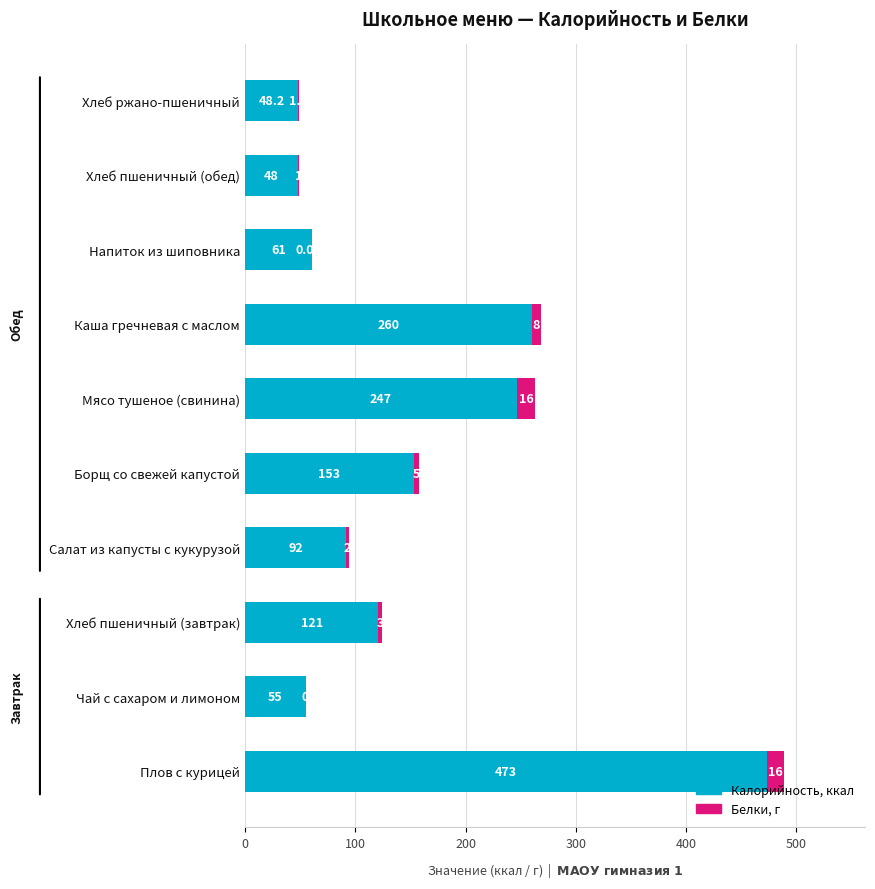

At which category is the sum across all series the highest?

Плов с курицей